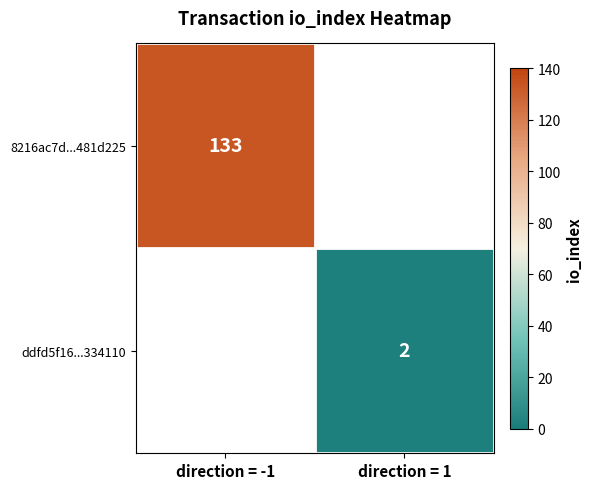

The ddfd5f16...334110 series shows 2 at direction = 1. True or false?

True